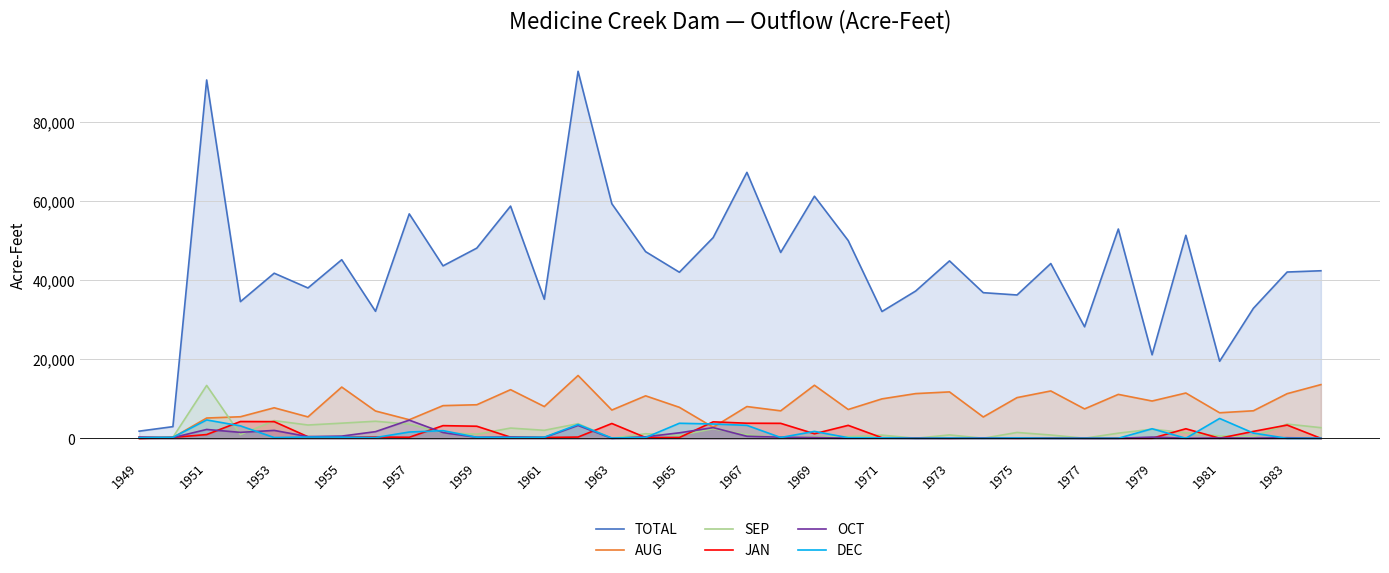

What is the average value of the OCT series?

753